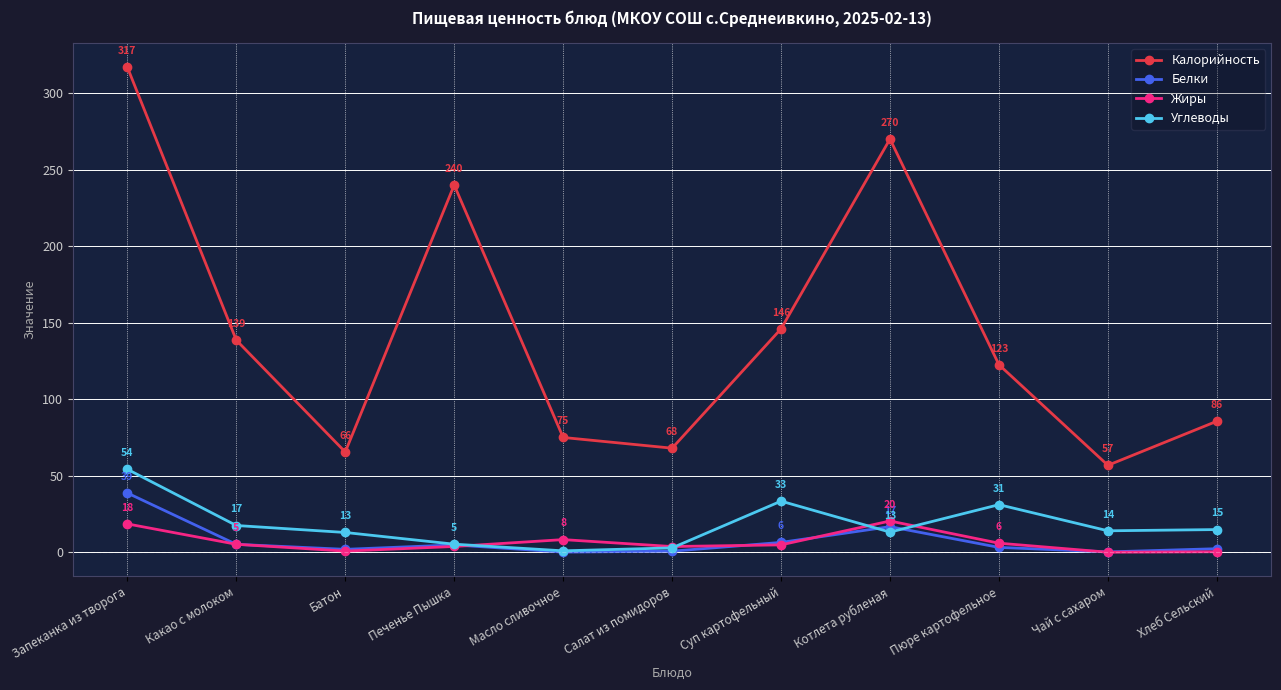

How many lines are shown in the chart?

4